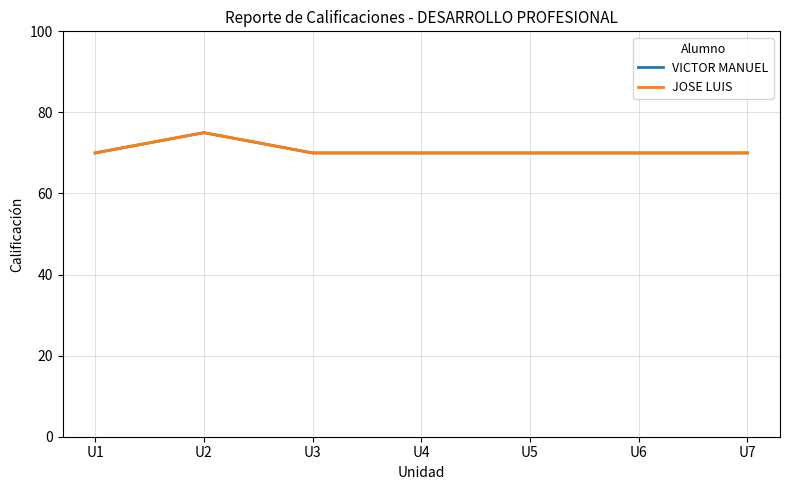

True or false: JOSE LUIS and VICTOR MANUEL intersect in this chart.

False